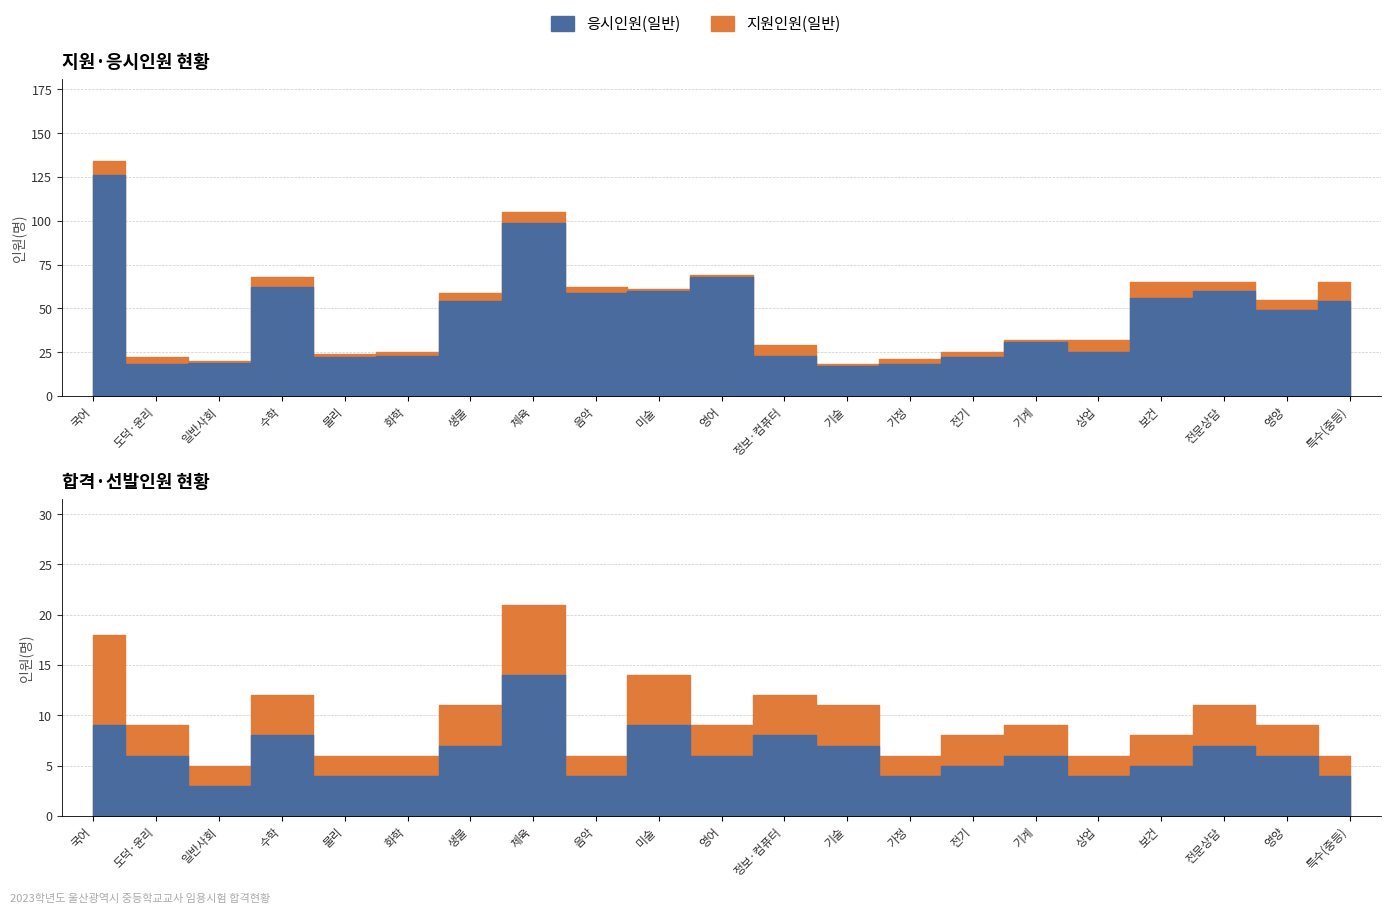

Is it true that 합격인원(일반) equals 12 at 정보·컴퓨터?

True